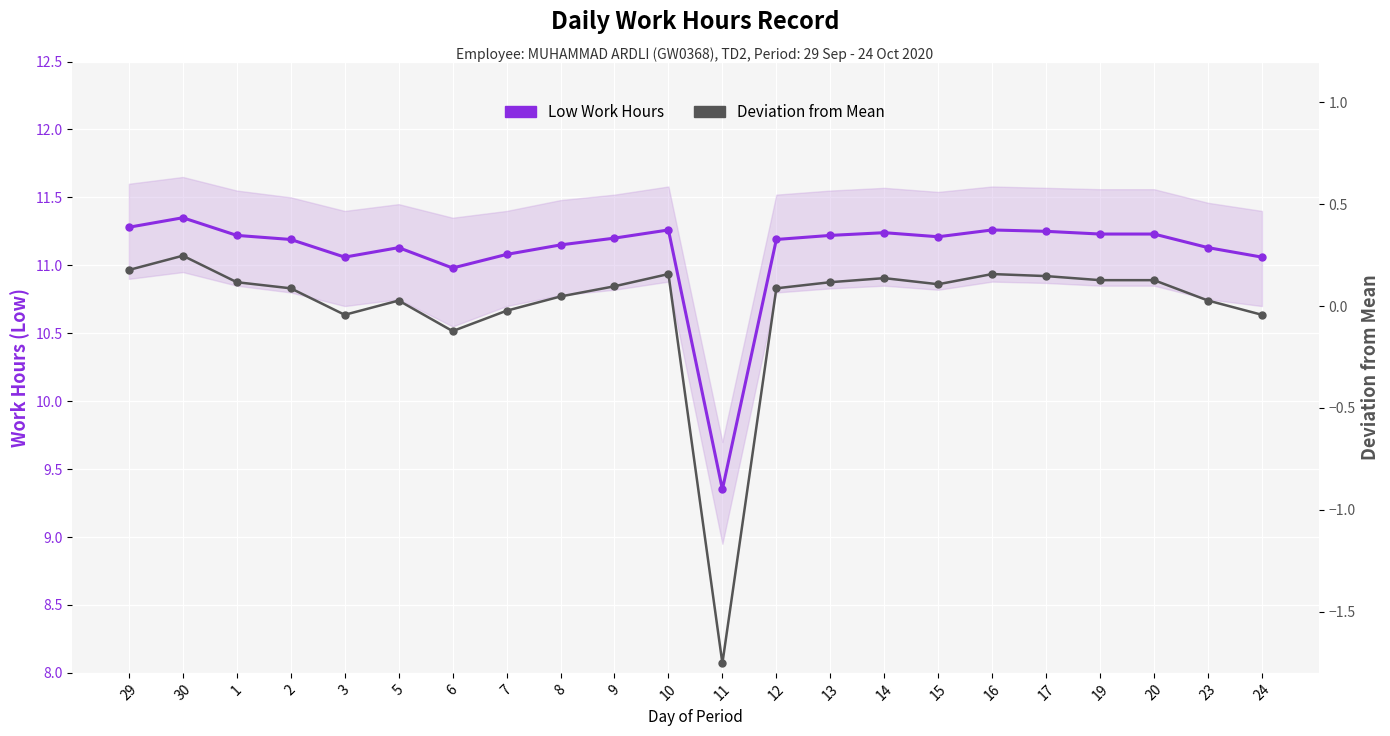

What is the highest value of the Deviation from Mean series?

0.2